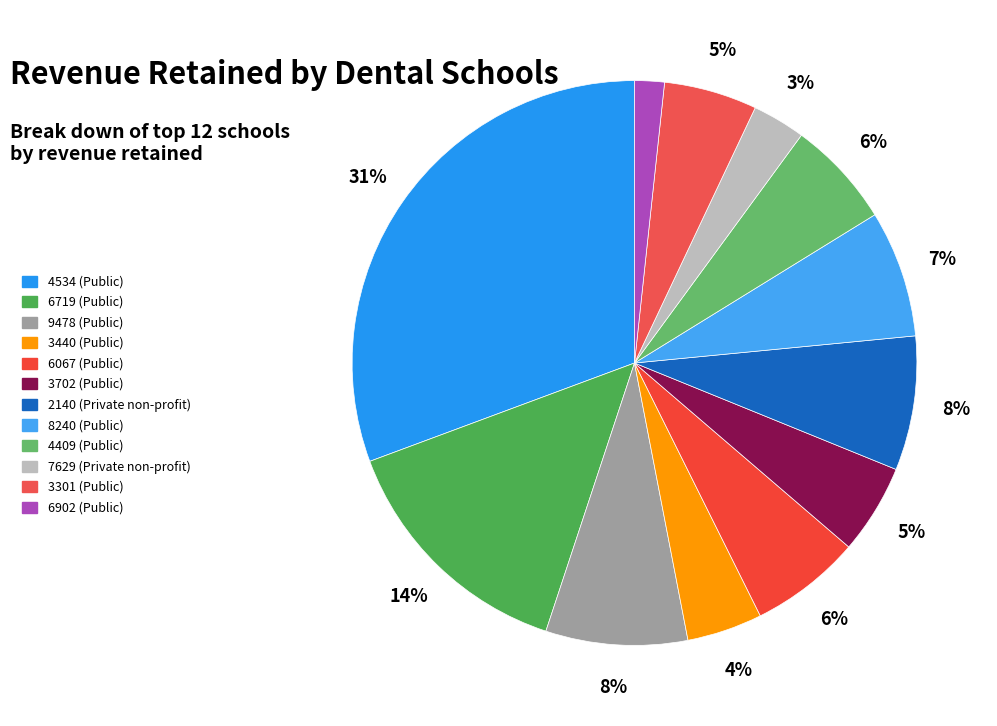

To the nearest percent, what is the average slice percentage?

8%